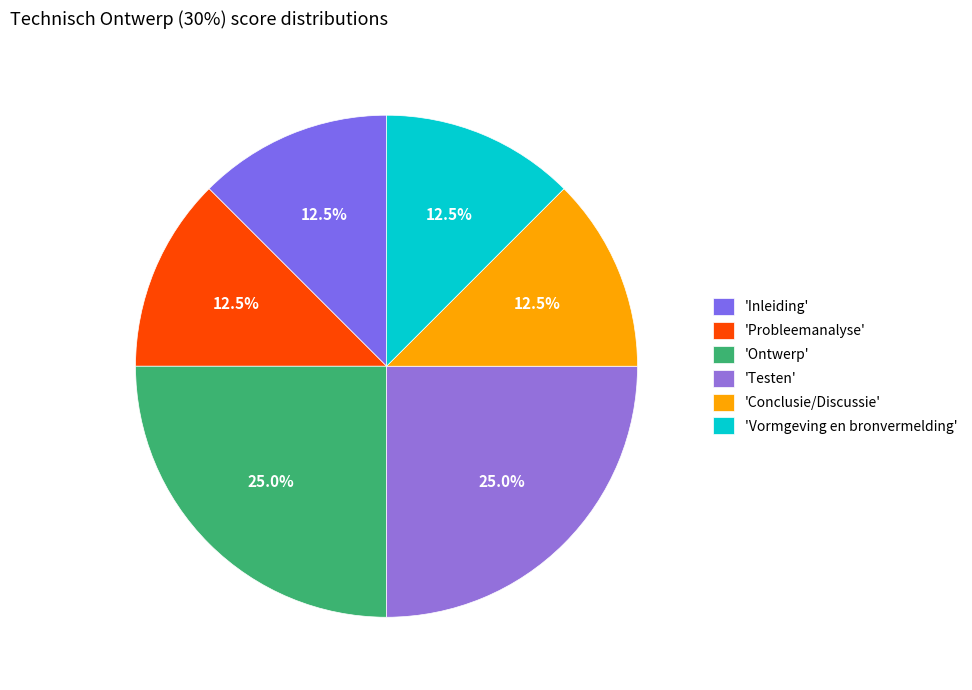

Count the number of slices in the pie.

6